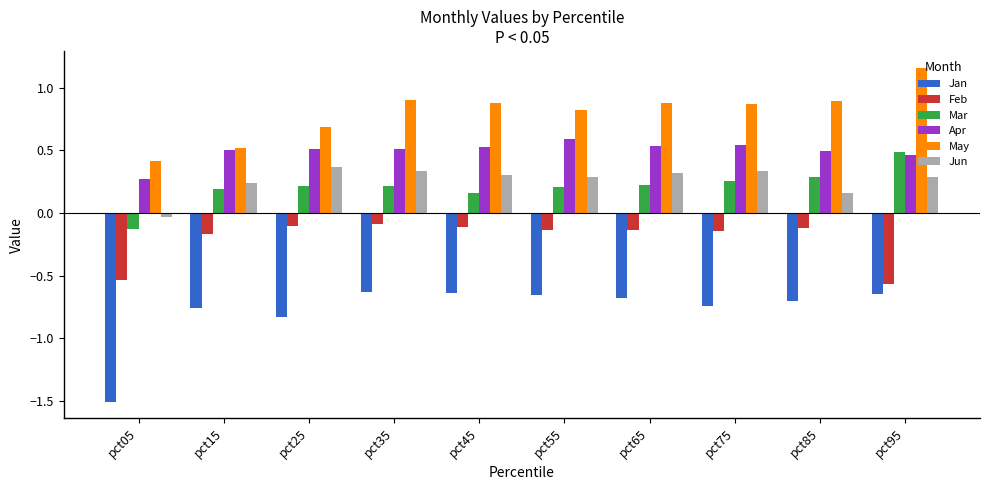

What is the total value across all series at pct85?

1.0